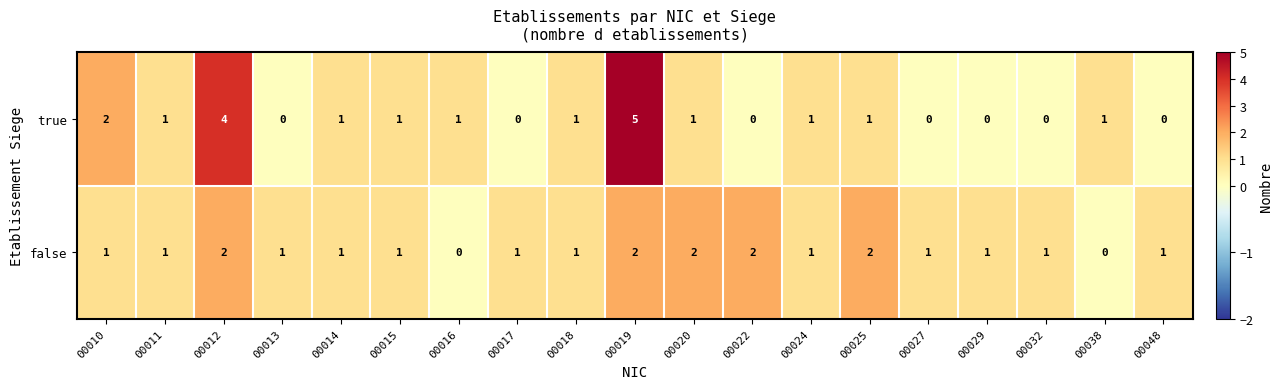

What is the difference between the second highest and second lowest values in the true series?

4